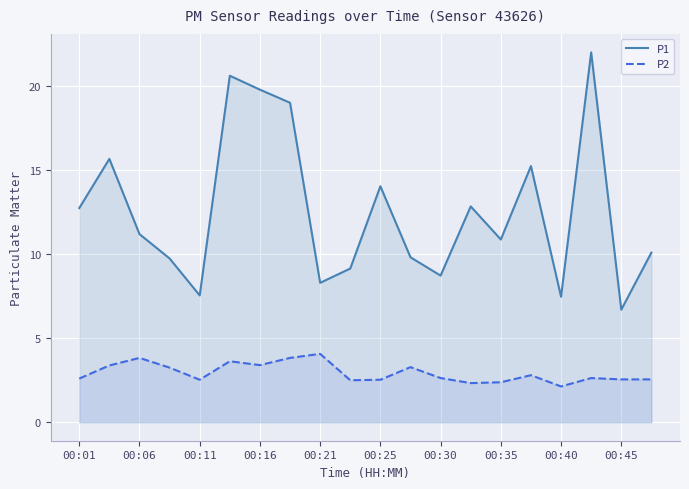

At which category does P2 reach its first local valley?

00:11